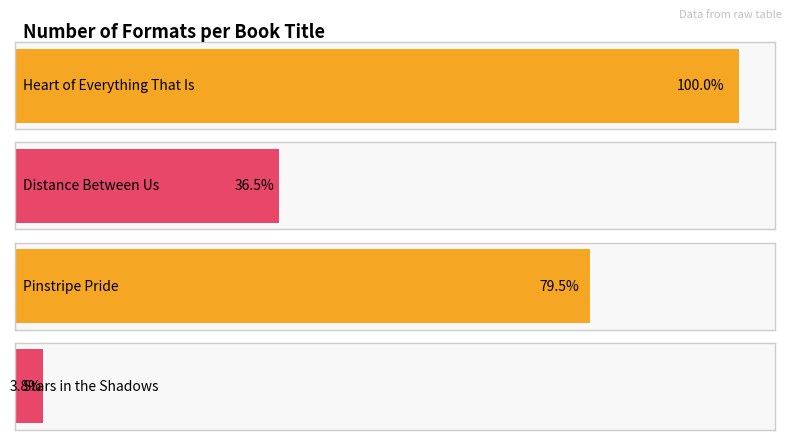

Rank the categories by value from highest to lowest.

Heart of Everything That Is, Pinstripe Pride, Distance Between Us, Stars in the Shadows